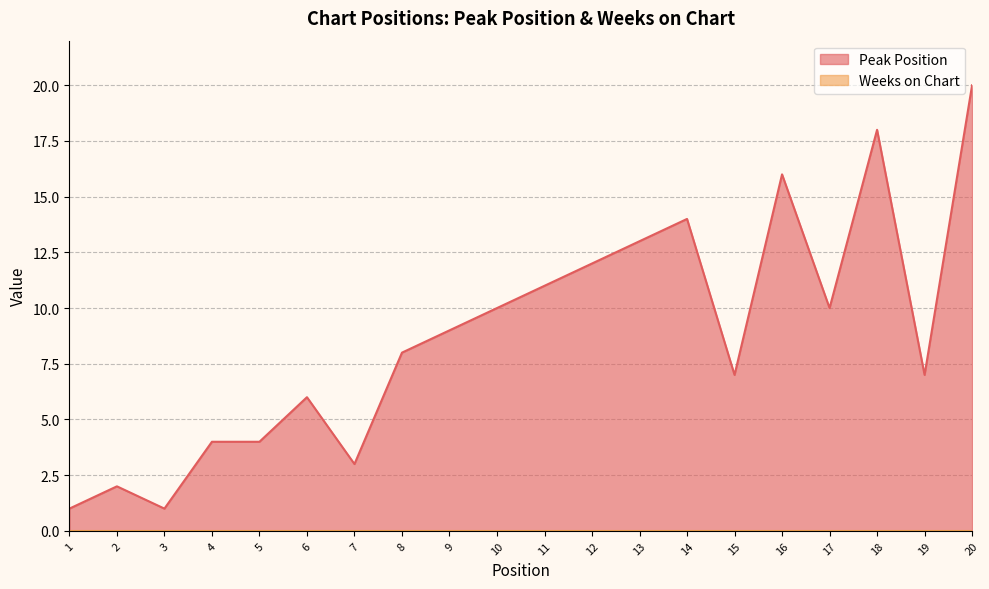

Which label corresponds to the largest value in the chart?

20